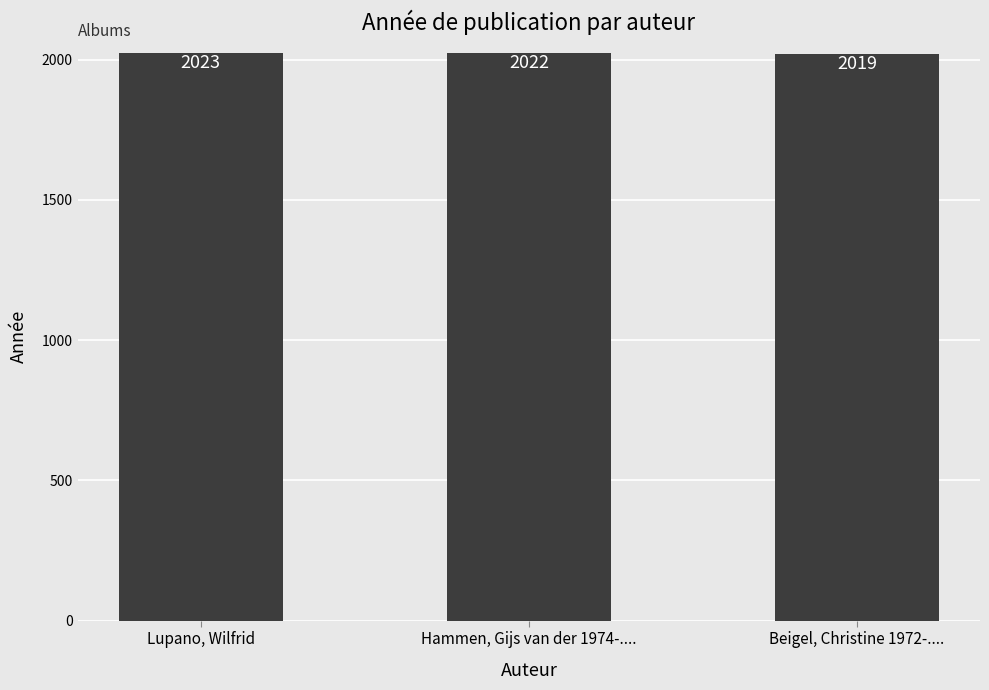

What is the average value?

2021